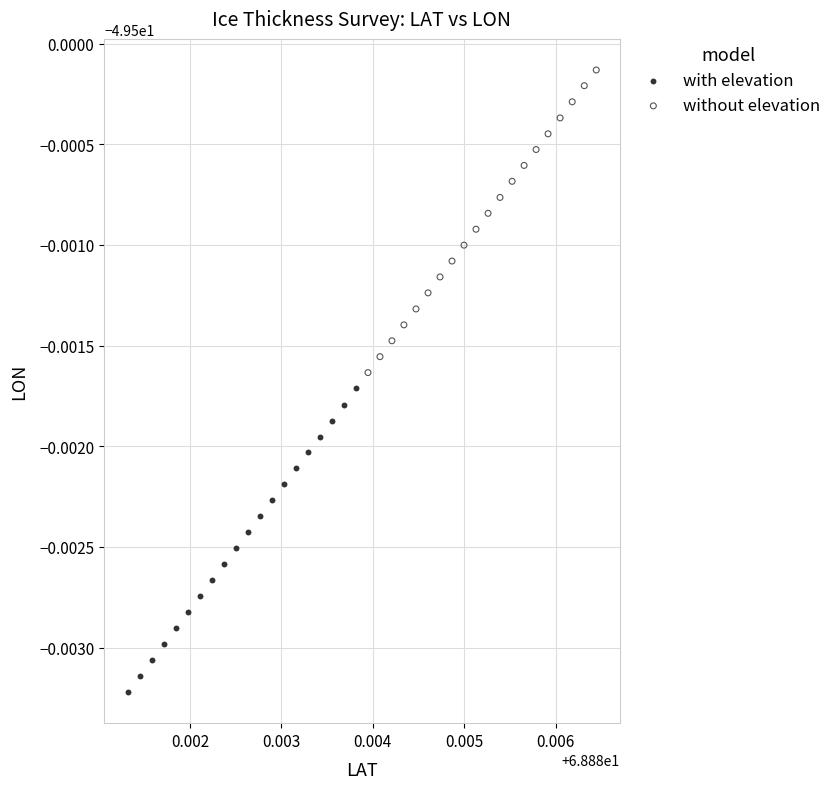

Which series has the largest Y range (max minus min)?

with elevation